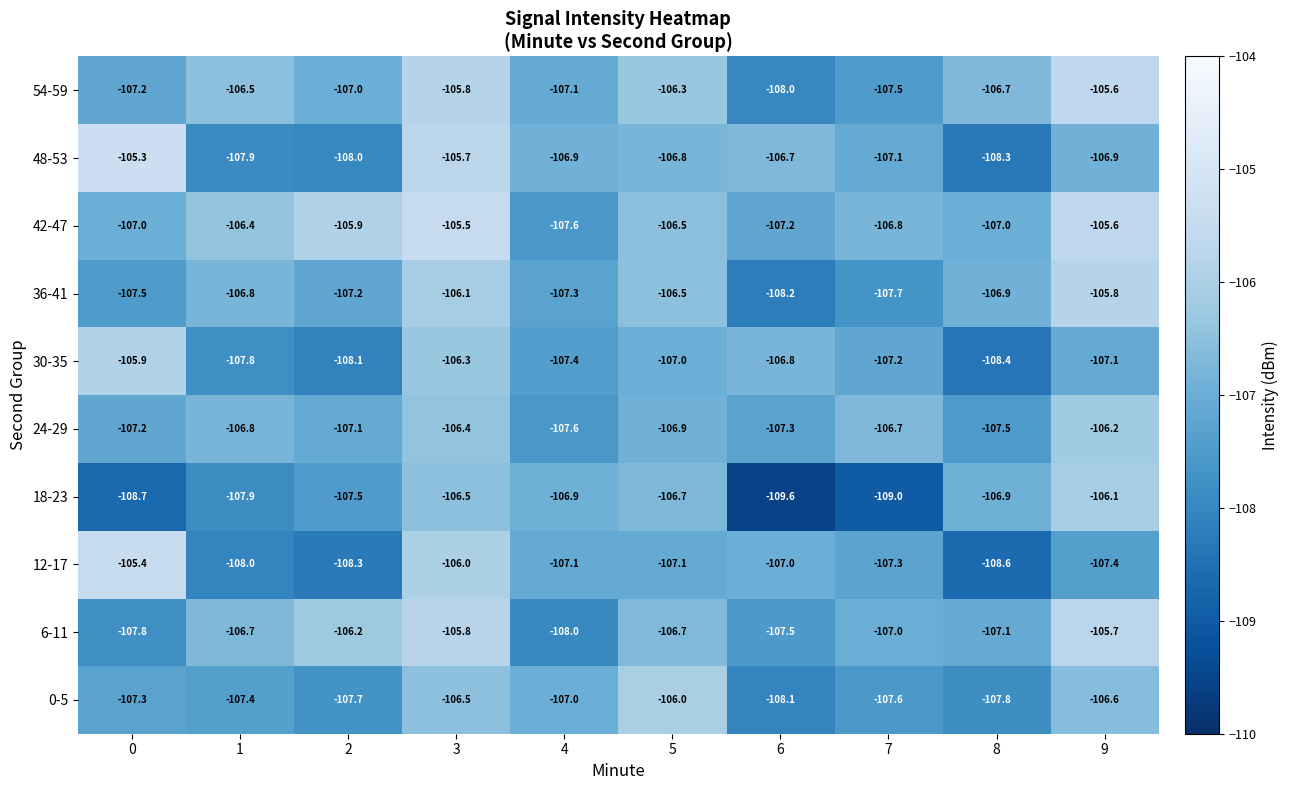

Read the 48-53 value at 8.

-108.3